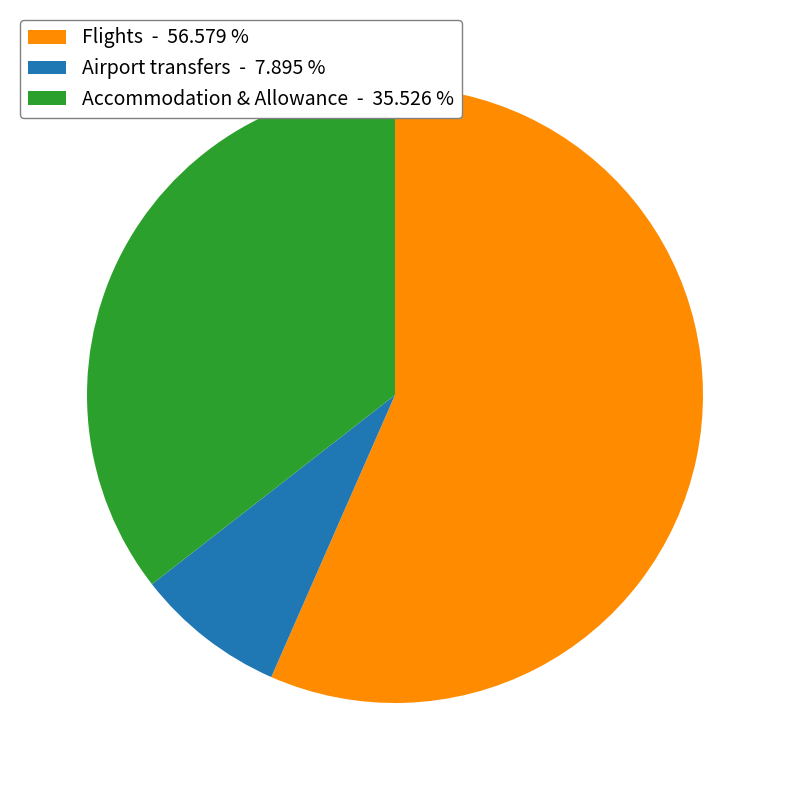

Is the sum of Flights - 56.579 % and Accommodation & Allowance - 35.526 % greater than half?

Yes